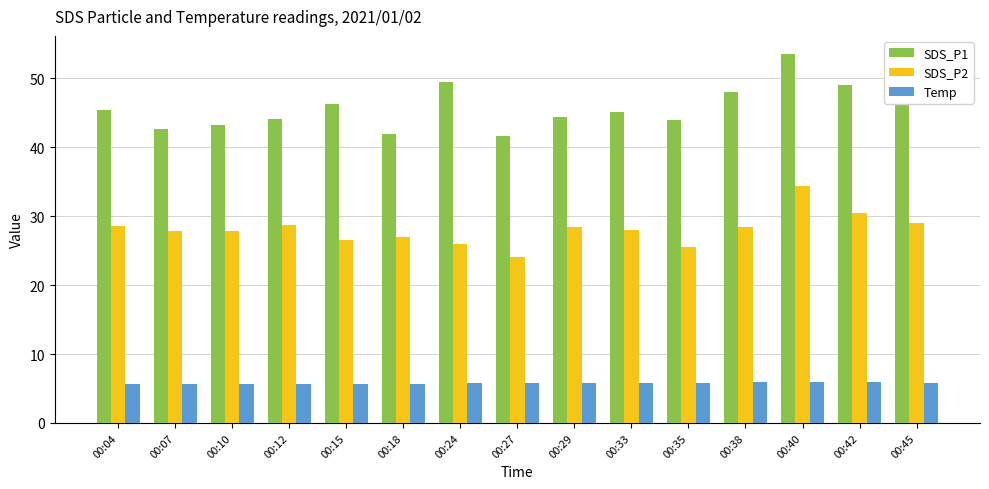

What is the difference between the highest and lowest values at 00:38?

42.2